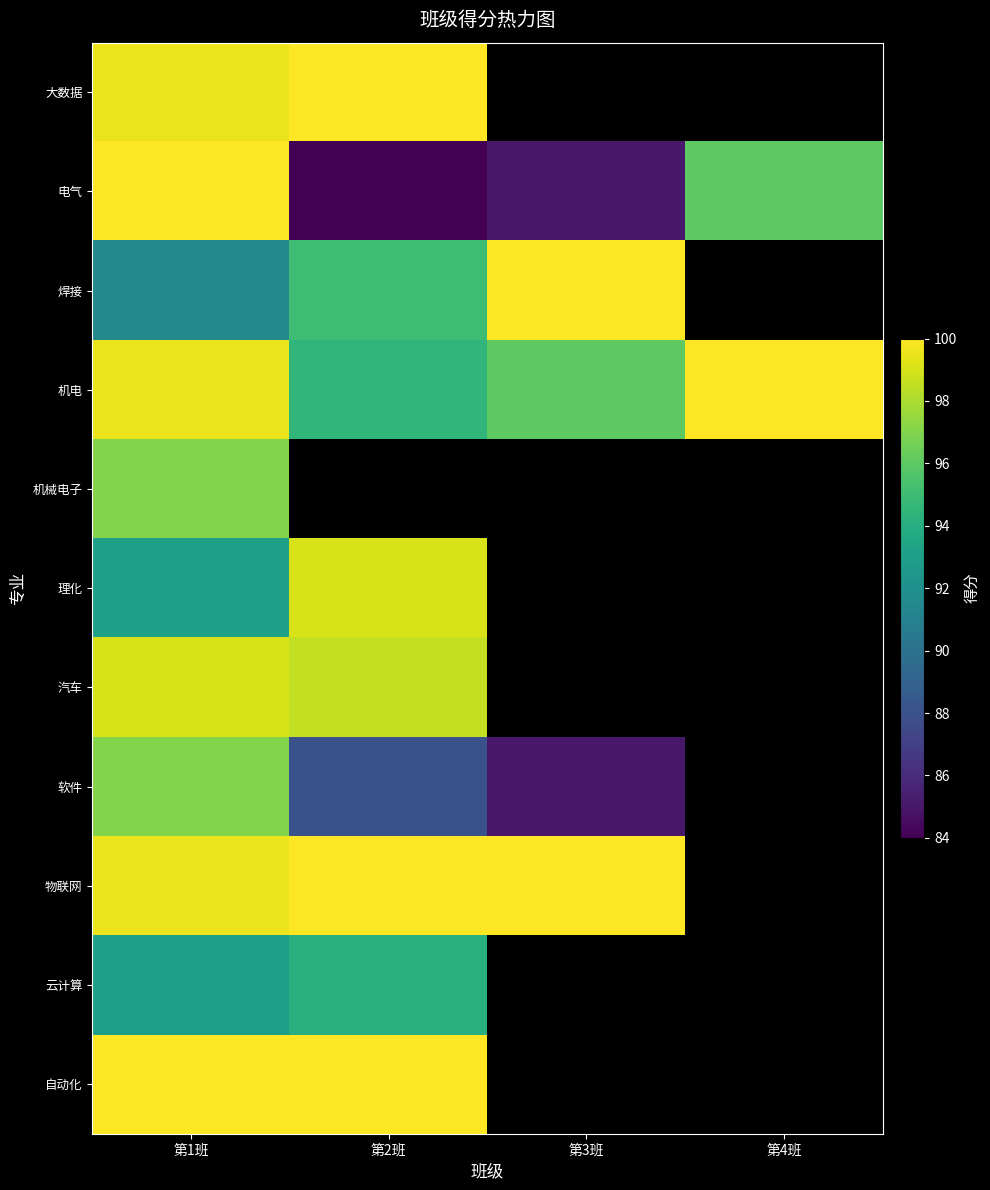

How many categories are shown in the chart?

4